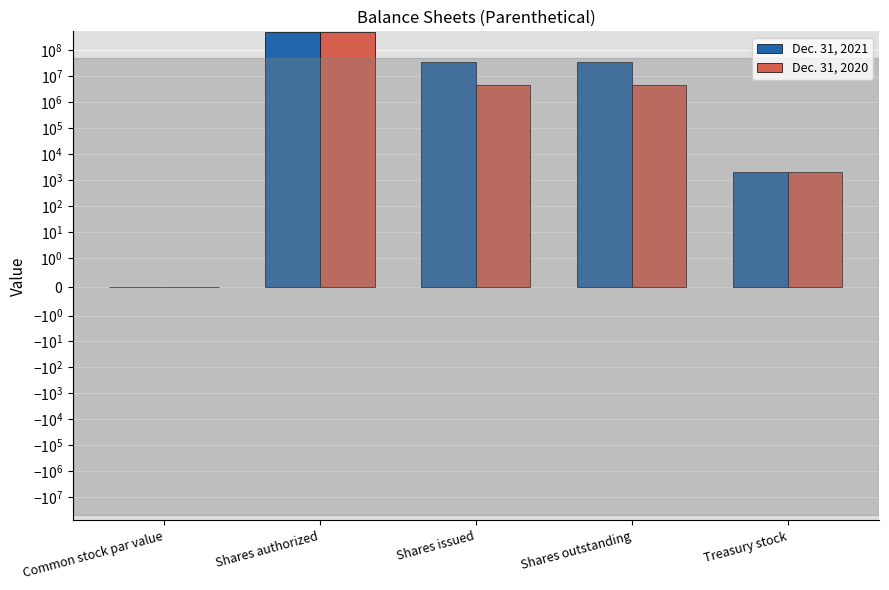

True or false: Dec. 31, 2021 has a value of 0.0 at Common stock par value.

False